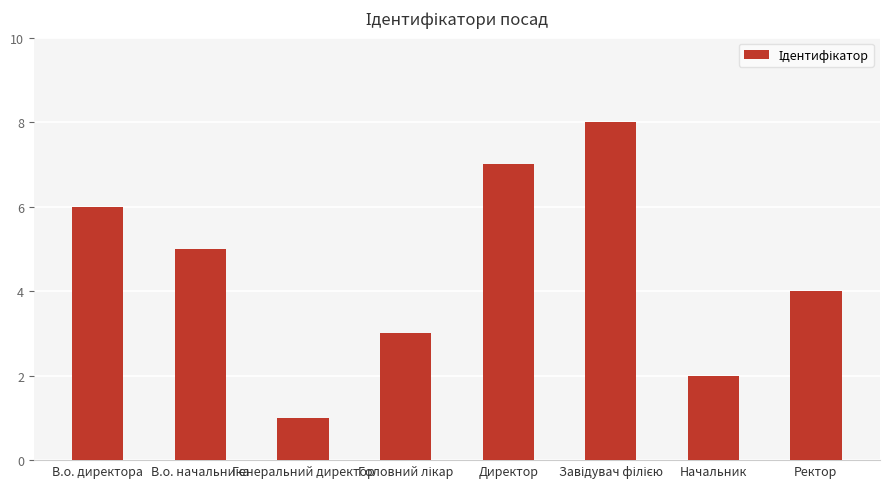

Are the bars horizontal?

No